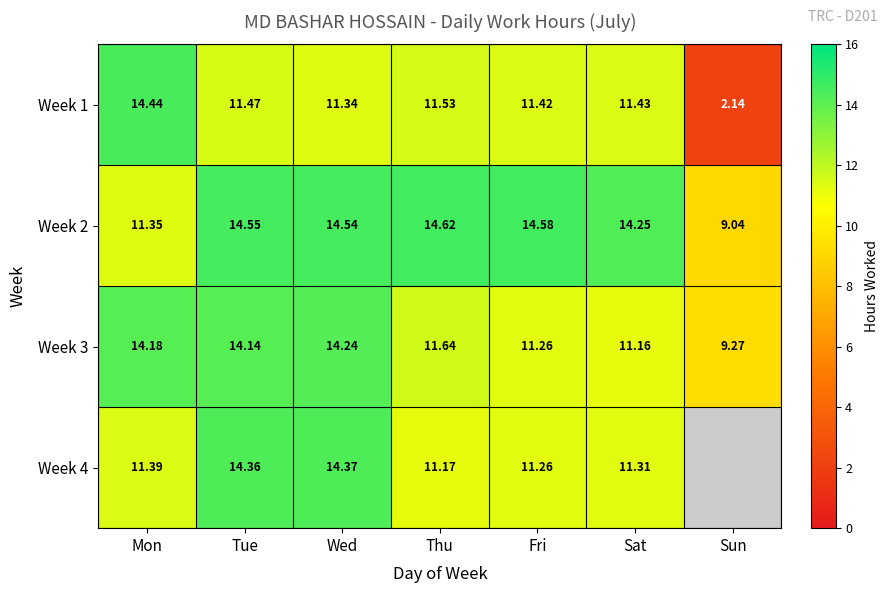

What is the difference between the highest and lowest values at Mon?

3.1